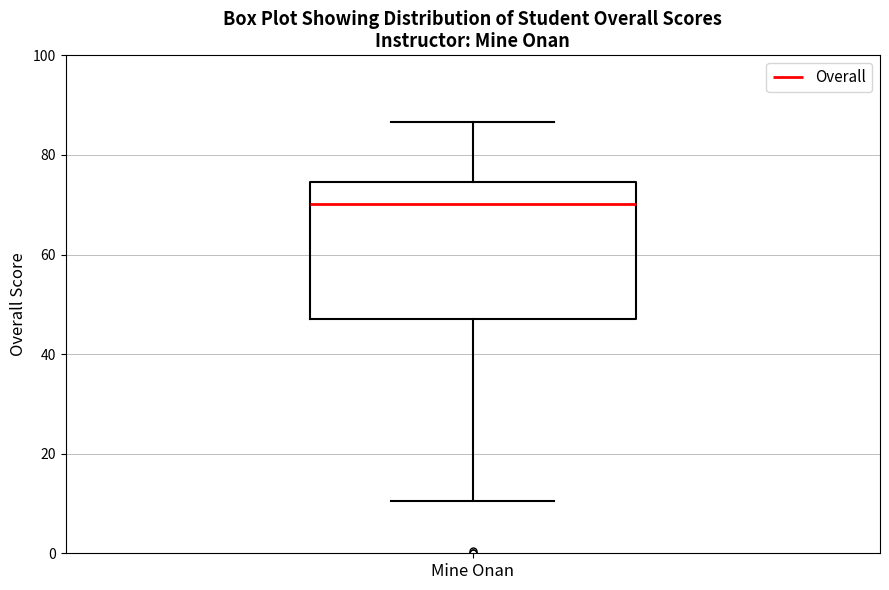

Where does the median line of the box for Mine Onan sit on the y-axis? The values are not printed on the chart, so give them approximately, as read against the axis.

70